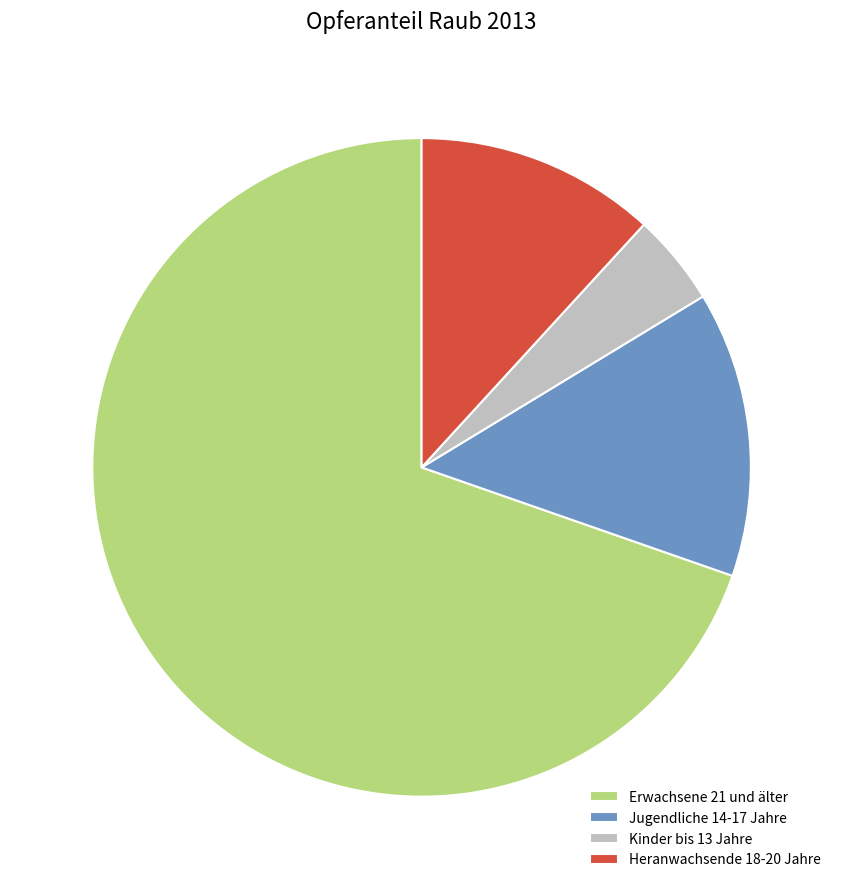

Which category has the smallest portion of the pie?

Kinder bis 13 Jahre